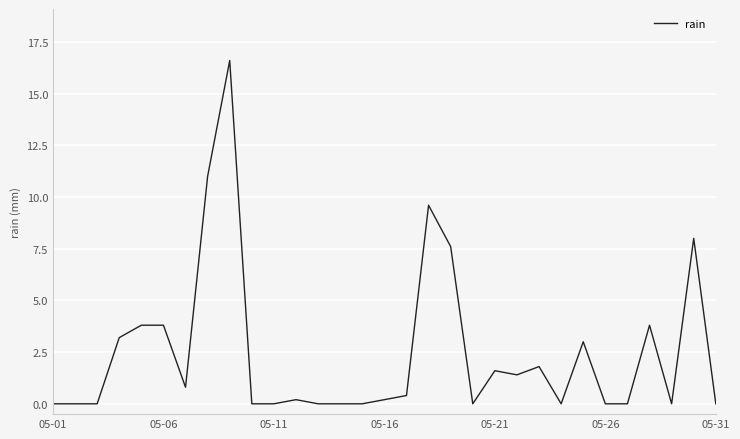

What is the difference between the maximum and minimum values?

16.6